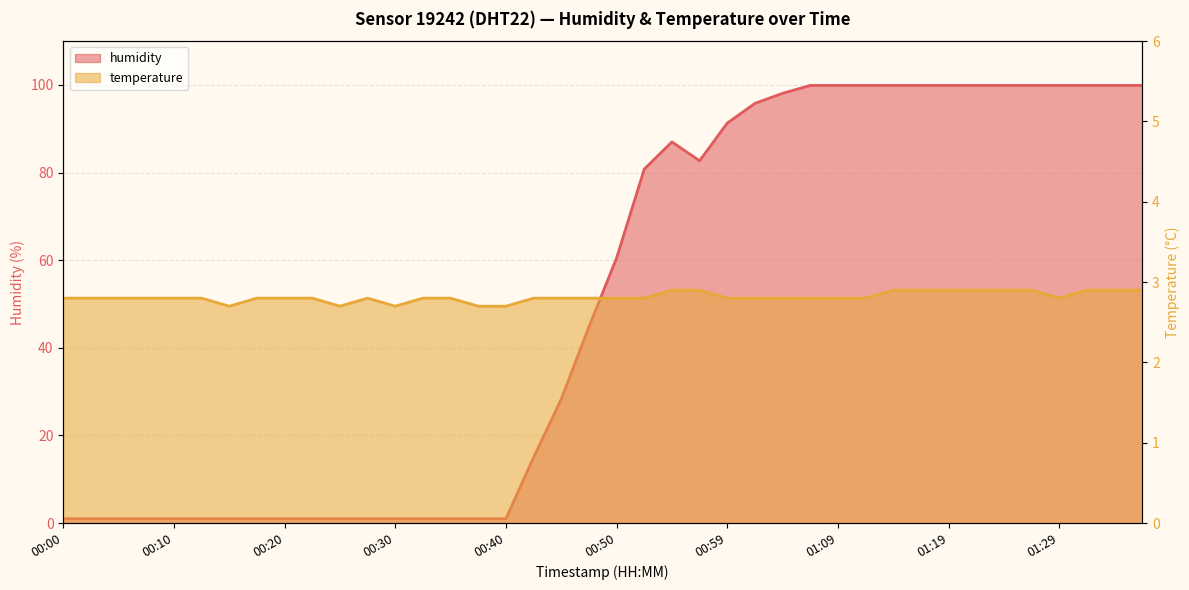

Where is humidity nearest to the value 50?

00:47